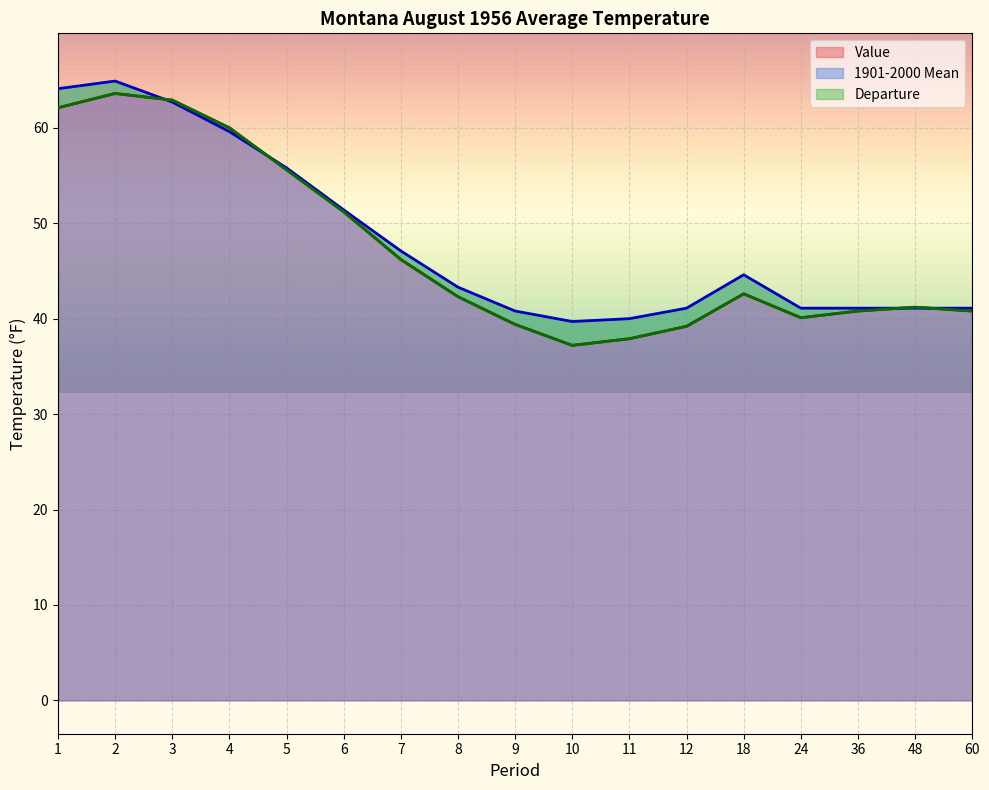

Is it true that 1901-2000 Mean equals 14.8 at 18?

False